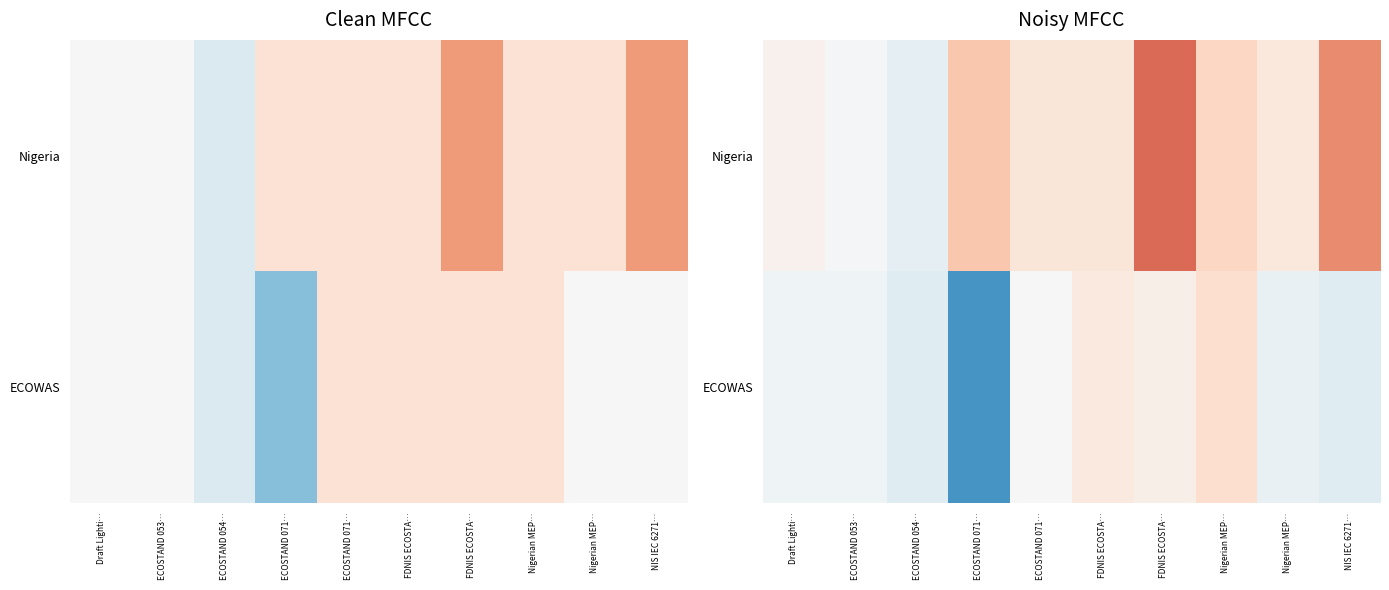

Rank the series by their maximum value, from highest to lowest.

Nigeria, ECOWAS